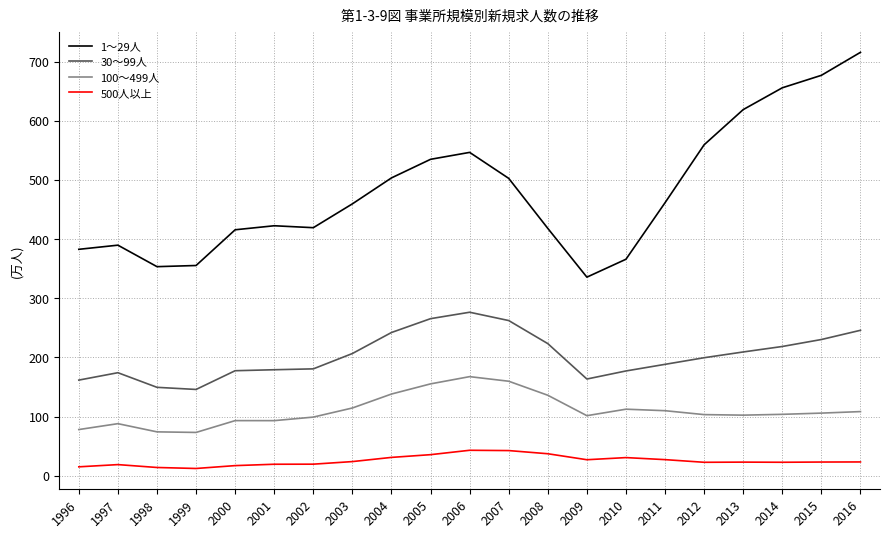

At which category is the sum across all series the highest?

2016